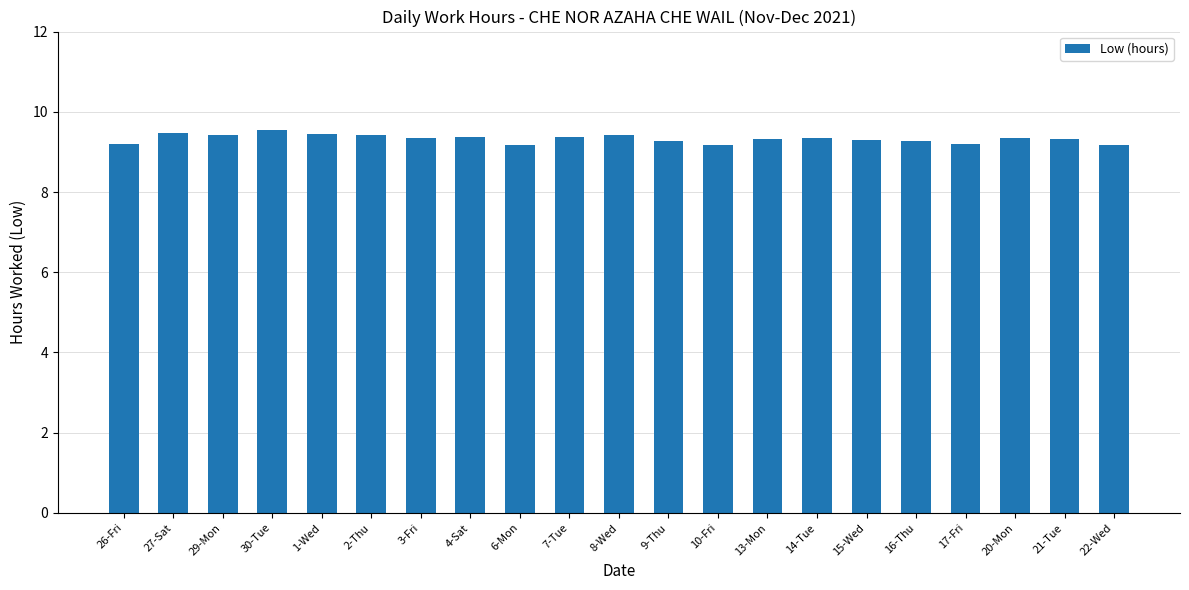

The chart shows a value of 14.3 at 10-Fri. True or false?

False